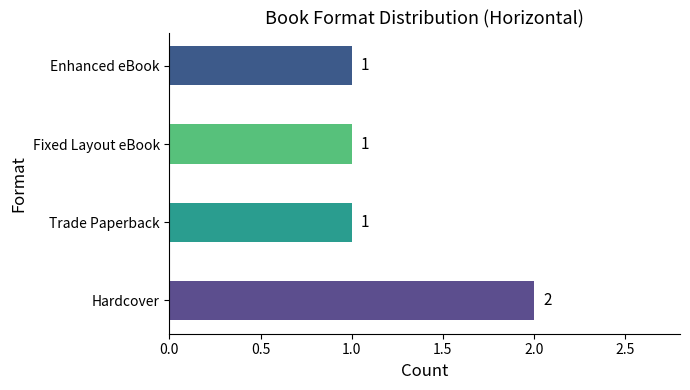

How many categories are shown in the chart?

4